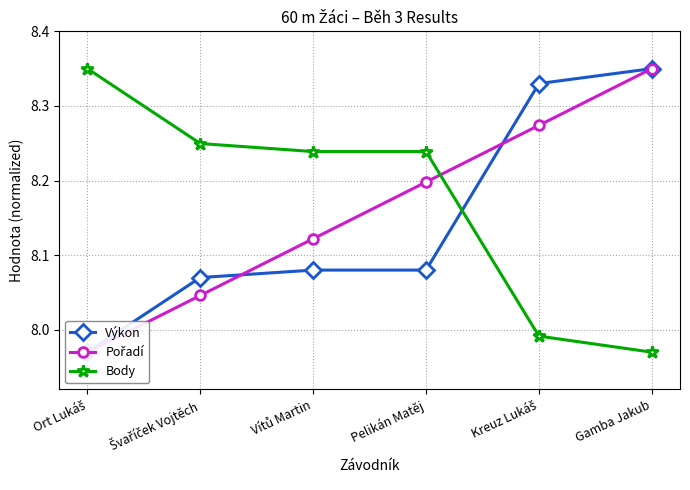

True or false: Pořadí and Výkon cross at least once.

True